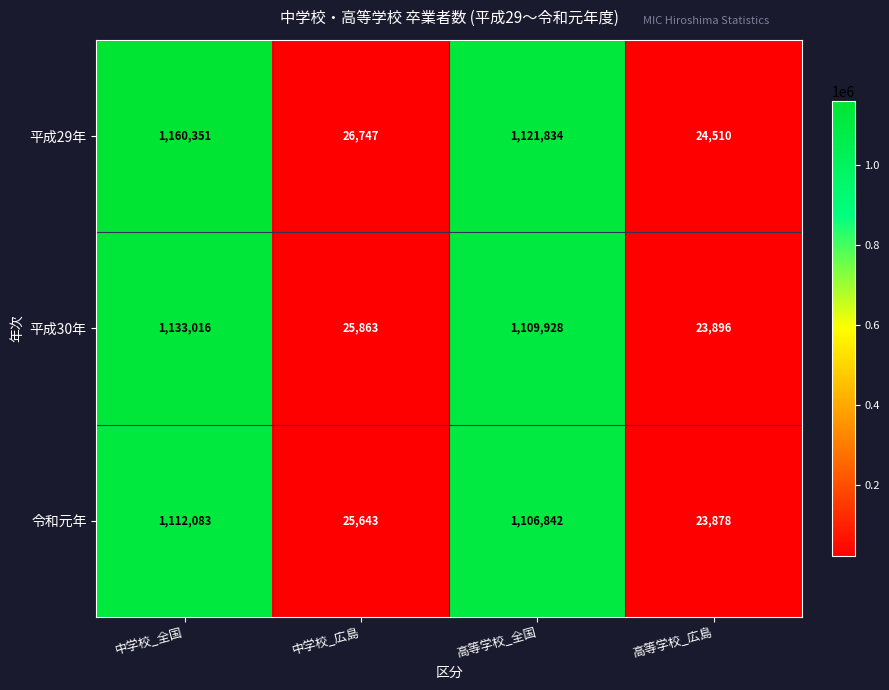

What is the difference between the maximum and minimum values in the 平成30年 series?

1109120